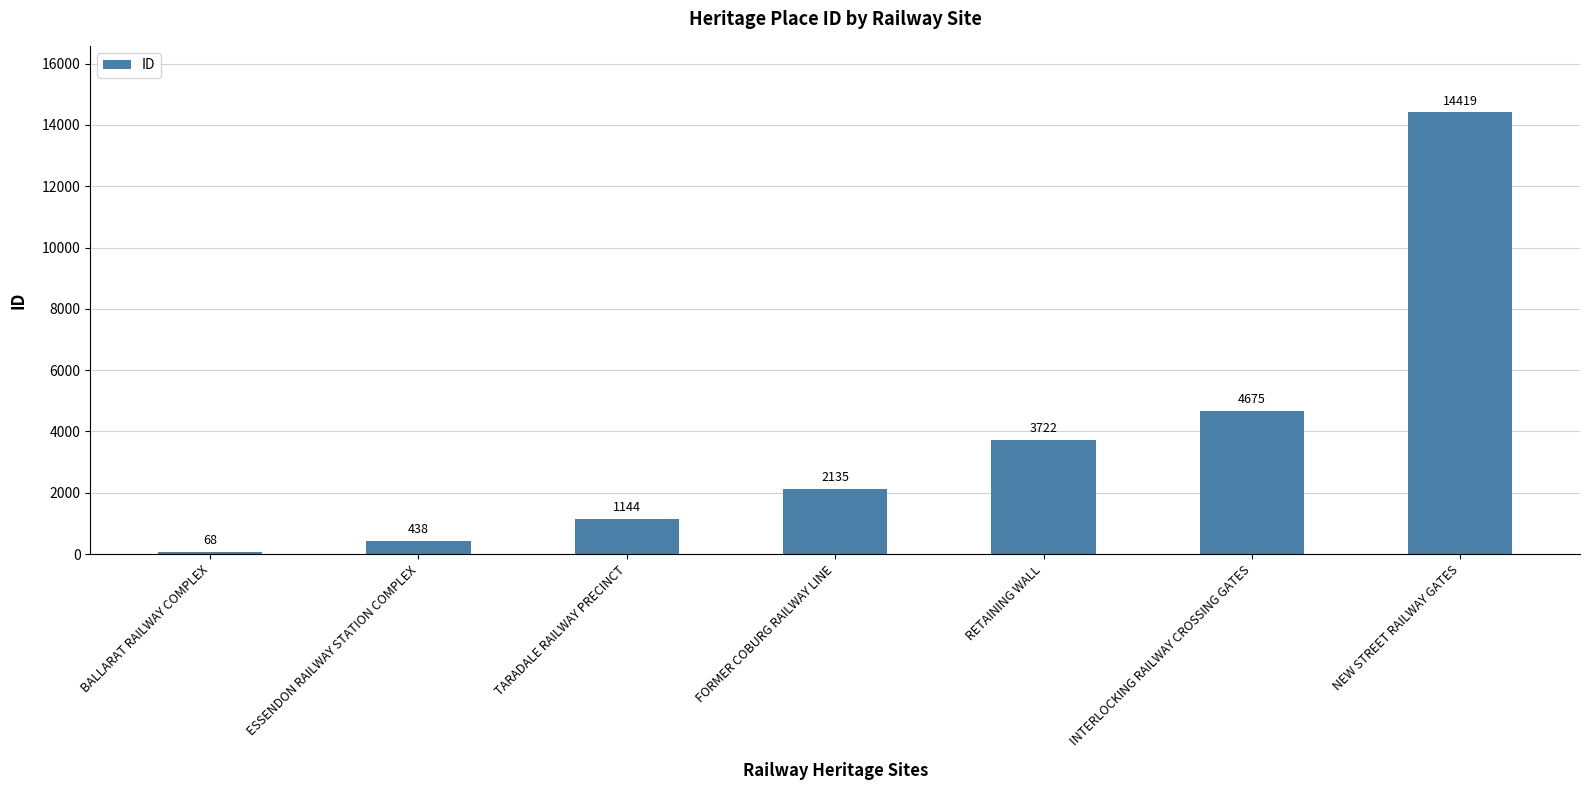

What value does the data have at INTERLOCKING RAILWAY CROSSING GATES?

4675